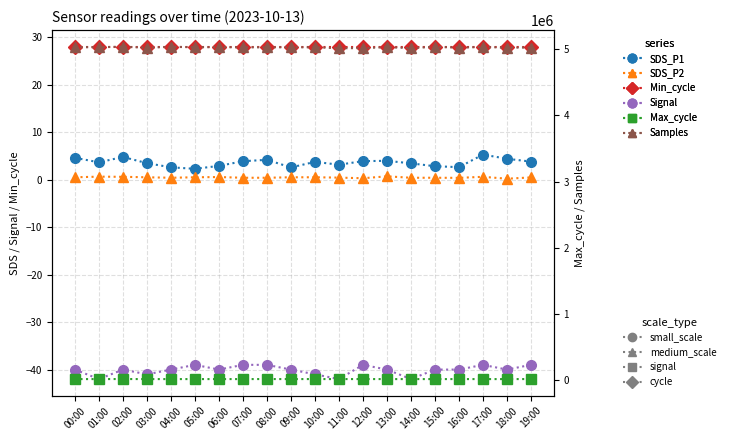

Where does the Samples series first go above 5025251?

00:00